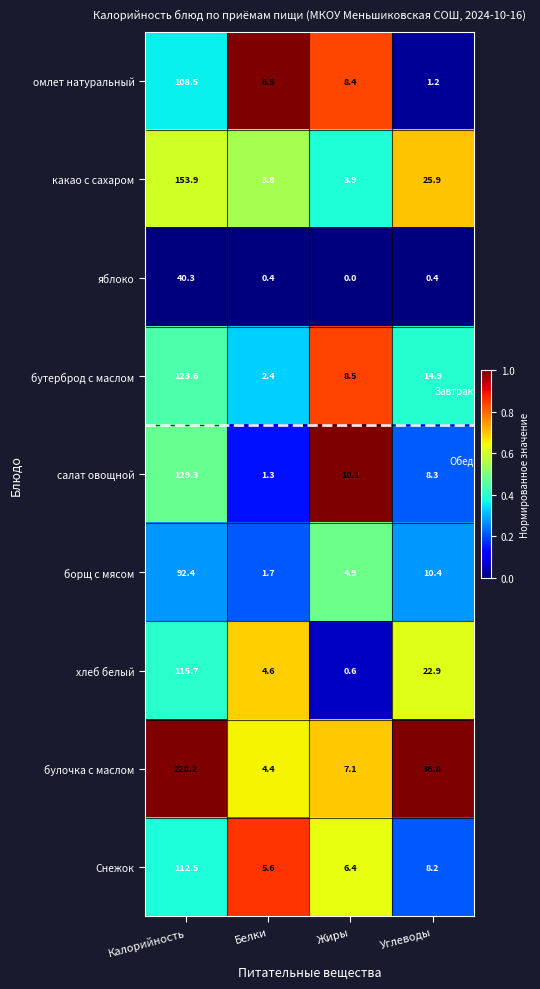

What is the total value across all series at Калорийность?

1104.4